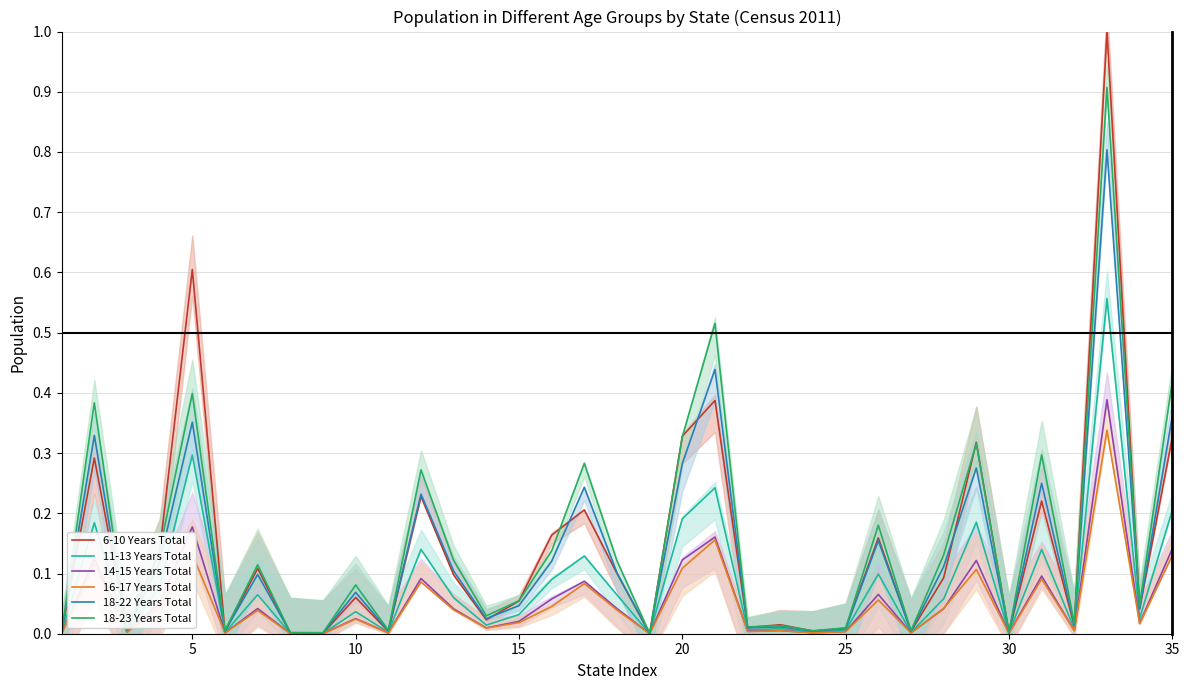

What is the value of the 6-10 Years Total point at the 5th from the left?

0.6